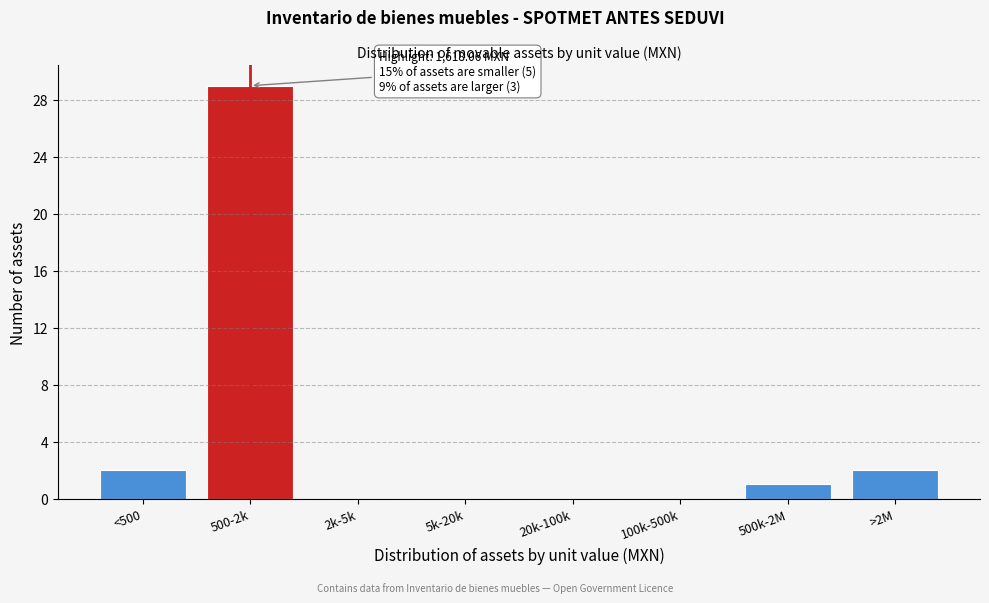

Reading left to right, list all the values displayed in this chart.

<500=2	500-2k=29	2k-5k=0	5k-20k=0	20k-100k=0	100k-500k=0	500k-2M=1	>2M=2